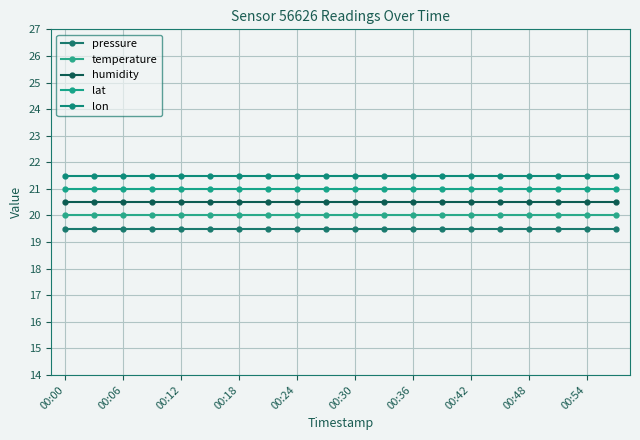

Reading left to right, extract all data points from this chart.

pressure: 19.5	19.5	19.5	19.5	19.5	19.5	19.5	19.5	19.5	19.5	19.5	19.5	19.5	19.5	19.5	19.5	19.5	19.5	19.5	19.5
temperature: 20.0	20.0	20.0	20.0	20.0	20.0	20.0	20.0	20.0	20.0	20.0	20.0	20.0	20.0	20.0	20.0	20.0	20.0	20.0	20.0
humidity: 20.5	20.5	20.5	20.5	20.5	20.5	20.5	20.5	20.5	20.5	20.5	20.5	20.5	20.5	20.5	20.5	20.5	20.5	20.5	20.5
lat: 21.0	21.0	21.0	21.0	21.0	21.0	21.0	21.0	21.0	21.0	21.0	21.0	21.0	21.0	21.0	21.0	21.0	21.0	21.0	21.0
lon: 21.5	21.5	21.5	21.5	21.5	21.5	21.5	21.5	21.5	21.5	21.5	21.5	21.5	21.5	21.5	21.5	21.5	21.5	21.5	21.5